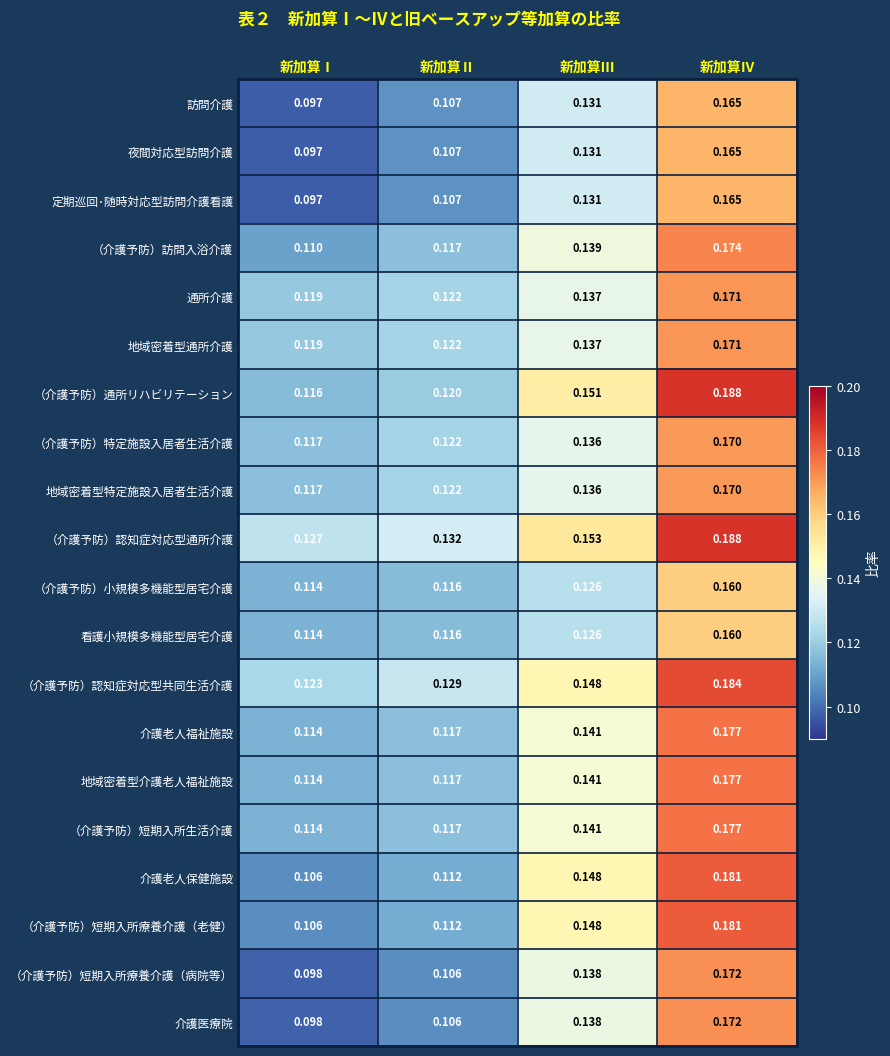

At which label is 訪問介護 closest to 0?

新加算Ⅰ